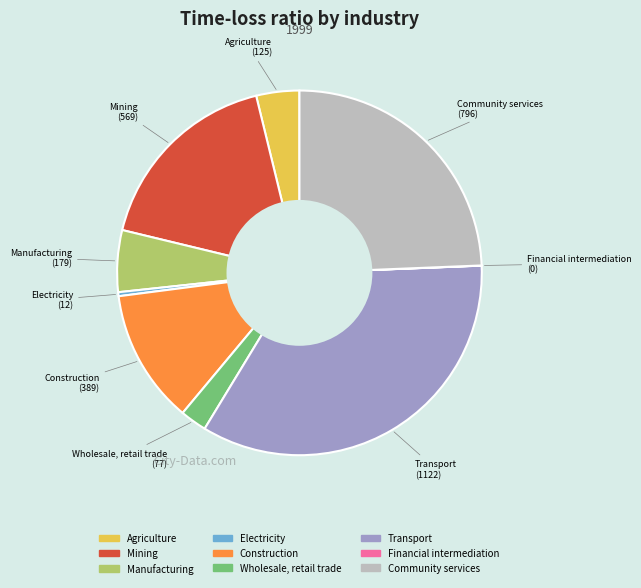

Does any single category account for the majority?

No